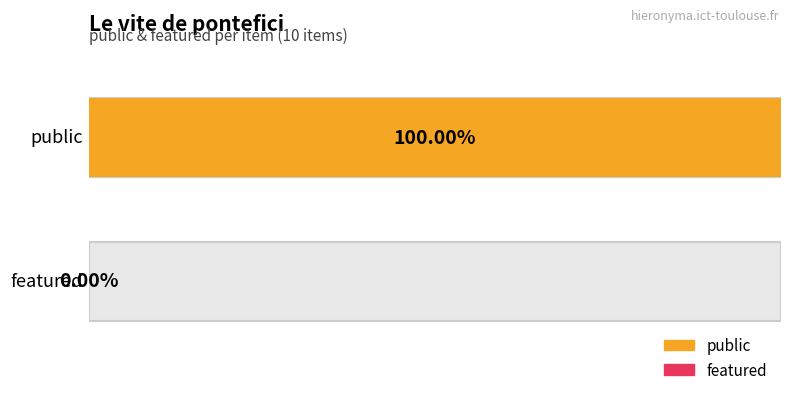

Is it true that public equals 2 at S. Pelagius II Papa Romanus?

False